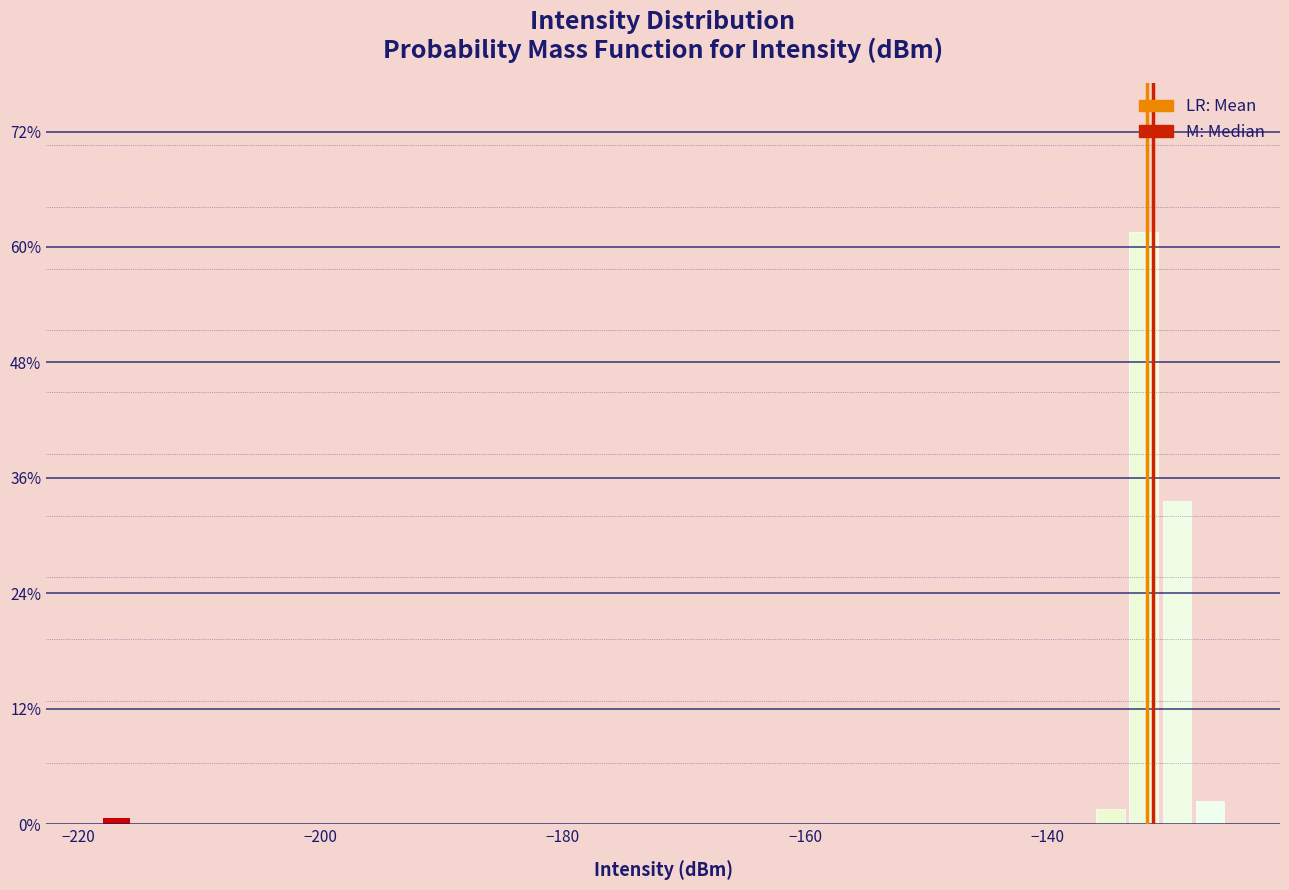

Around what value on the x-axis is the tallest bar? Give the approximate position of its centre, as read against the axis.

-132